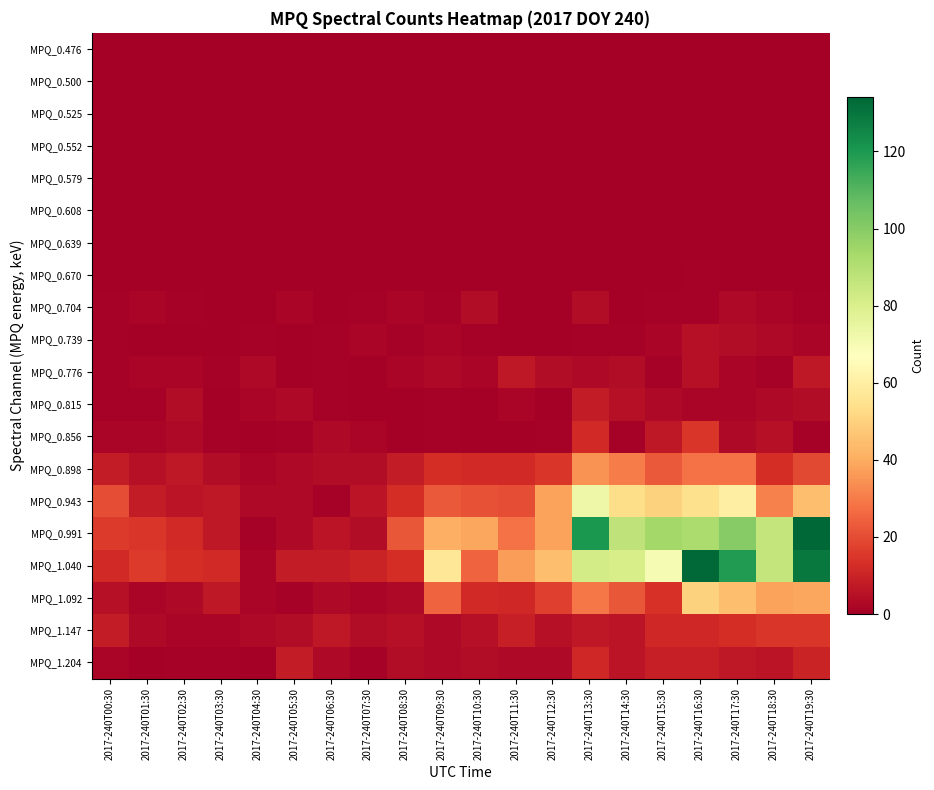

Which has a higher value, 2017-240T04:30 or 2017-240T12:30?

2017-240T04:30